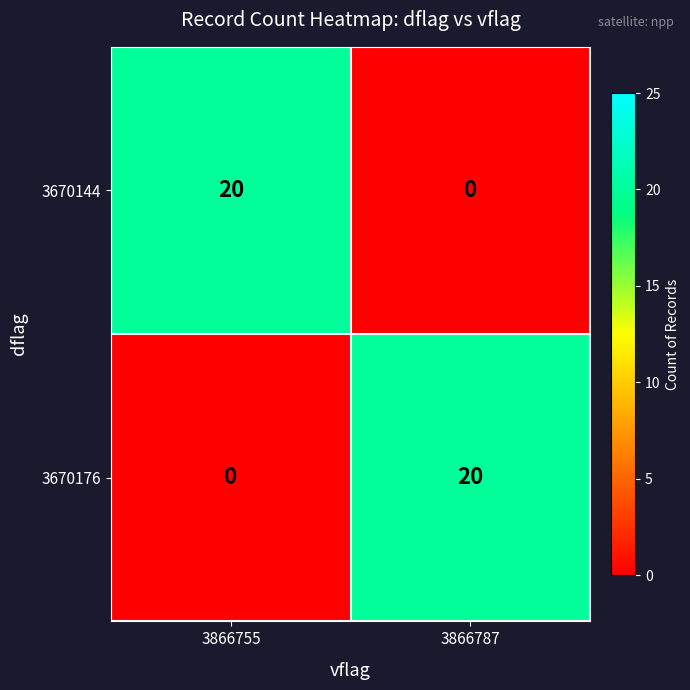

Count the number of data series in this chart.

2